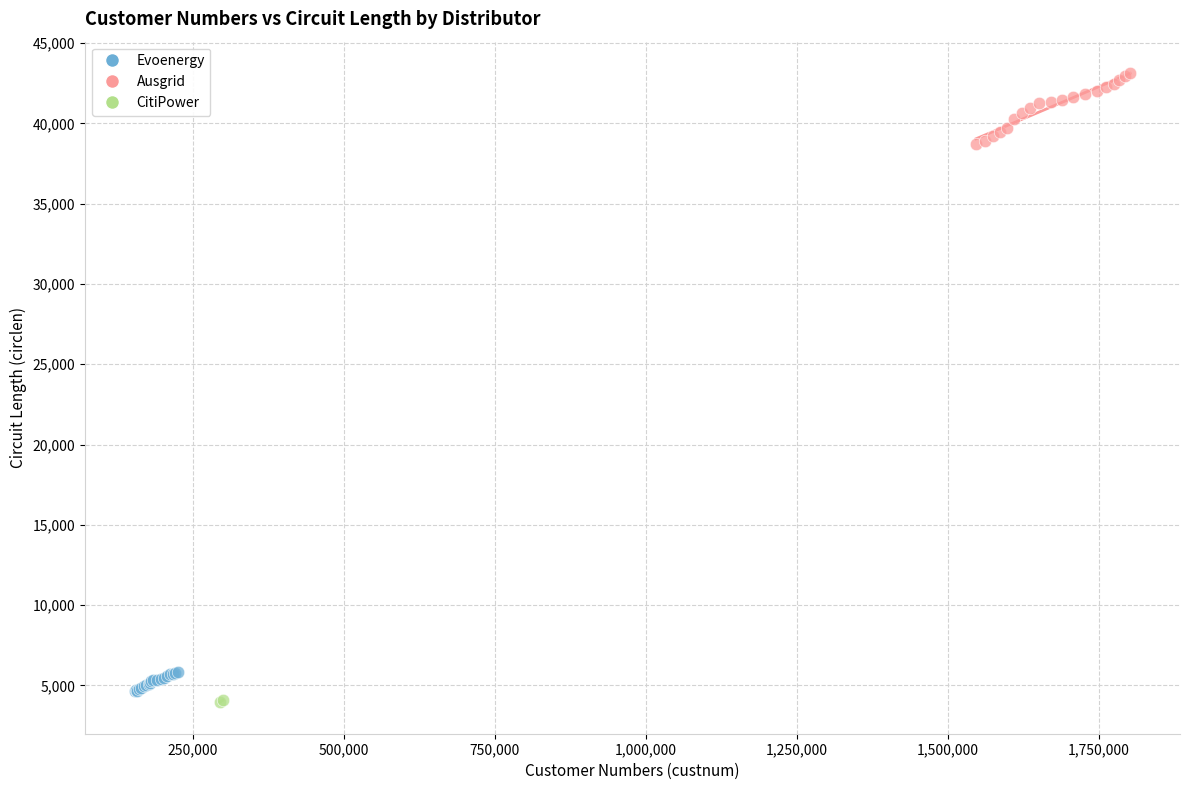

Which series reaches the maximum Y coordinate?

Ausgrid